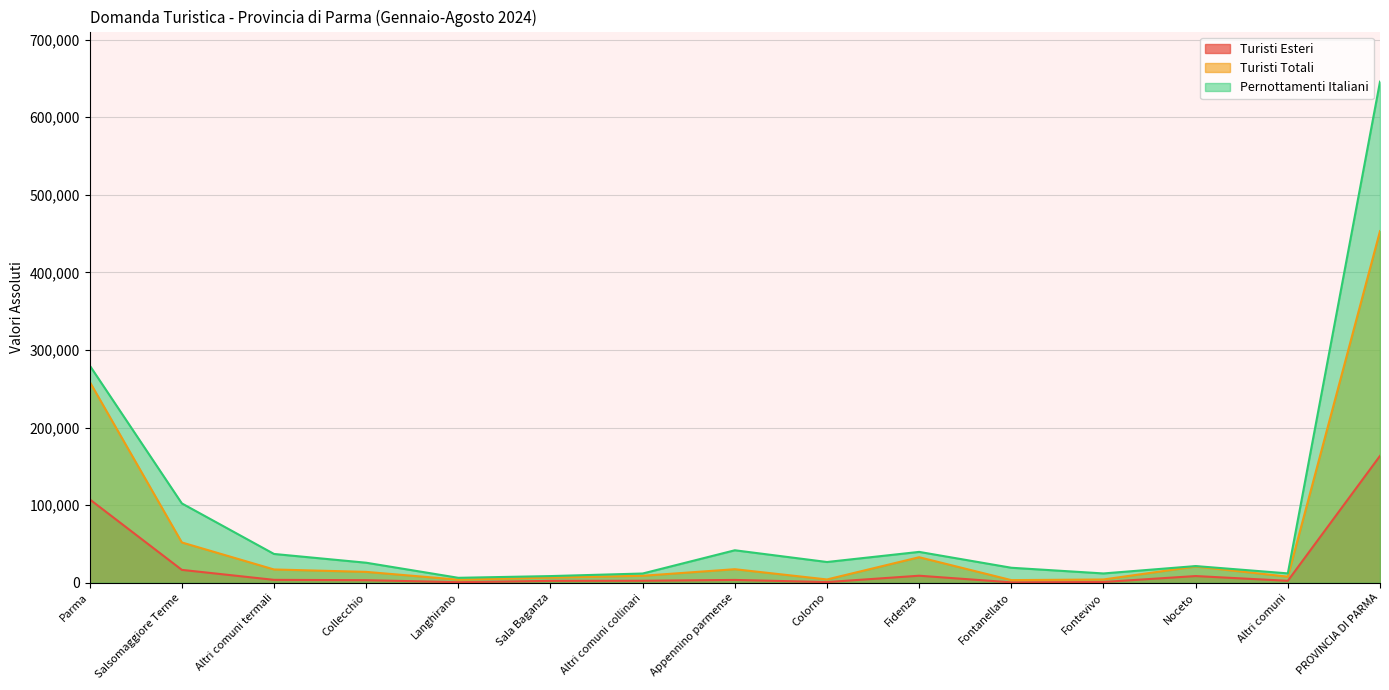

What is the minimum value shown in the chart?

555